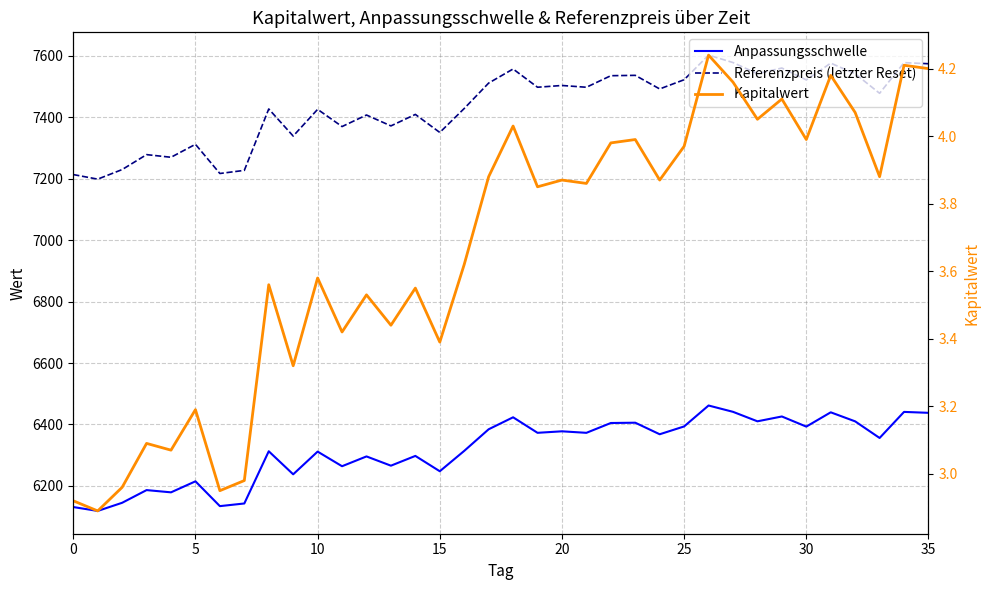

Reading right to left, list all the values displayed in this chart.

Anpassungsschwelle: 6438.0	6441.0	6356.1	6410.2	6439.6	6393.1	6426.1	6410.4	6441.2	6461.8	6393.7	6368.2	6405.8	6404.8	6372.9	6377.8	6372.9	6423.4	6384.4	6314.1	6247.8	6297.7	6266.0	6296.1	6264.2	6311.8	6237.9	6312.8	6142.9	6134.3	6215.0	6179.2	6186.5	6145.2	6118.7	6131.3
Referenzpreis (letzter Reset): 7574.1	7577.6	7477.8	7541.4	7576.0	7521.3	7560.1	7541.6	7577.9	7602.1	7522.0	7492.0	7536.2	7535.1	7497.5	7503.3	7497.5	7556.9	7511.1	7428.4	7350.4	7409.1	7371.7	7407.1	7369.6	7425.6	7338.7	7426.9	7227.0	7216.8	7311.8	7269.6	7278.2	7229.6	7198.4	7213.3
Kapitalwert: 4.2	4.2	3.9	4.1	4.2	4.0	4.1	4.0	4.2	4.2	4.0	3.9	4.0	4.0	3.9	3.9	3.9	4.0	3.9	3.6	3.4	3.5	3.4	3.5	3.4	3.6	3.3	3.6	3.0	3.0	3.2	3.1	3.1	3.0	2.9	2.9